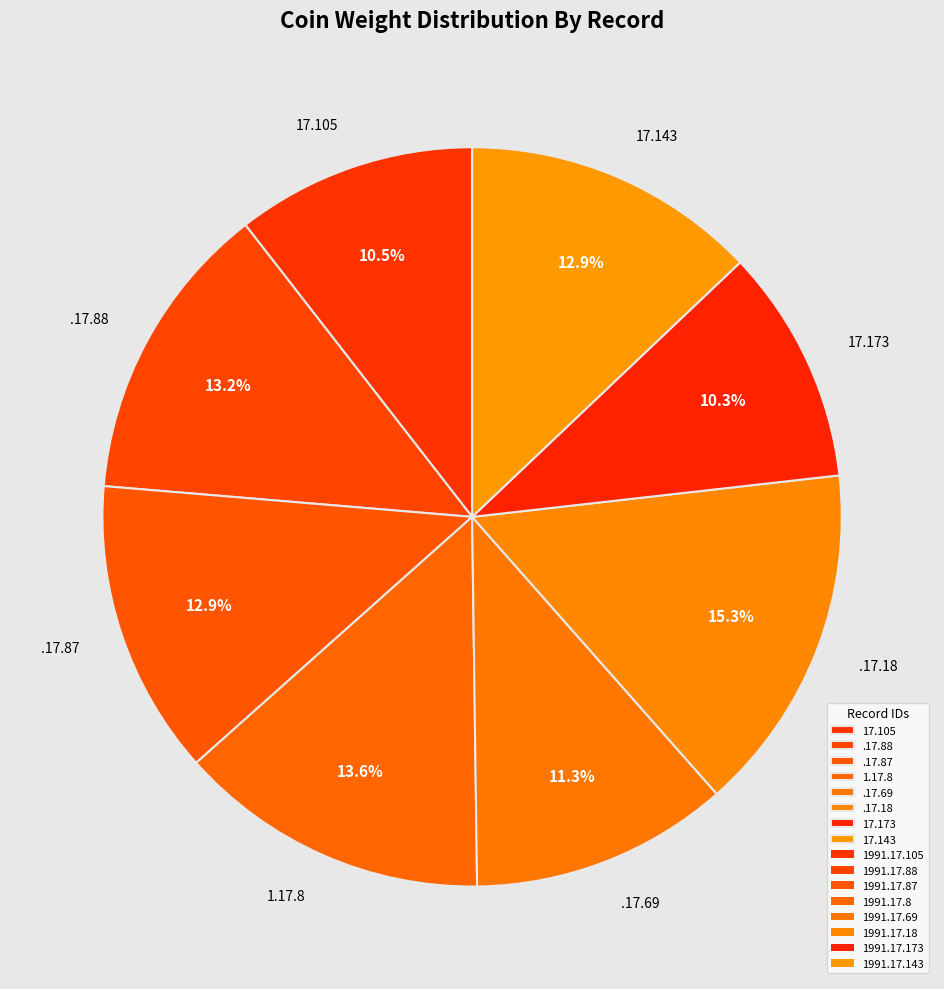

Combined, do .17.88 and .17.18 account for over 50%?

No